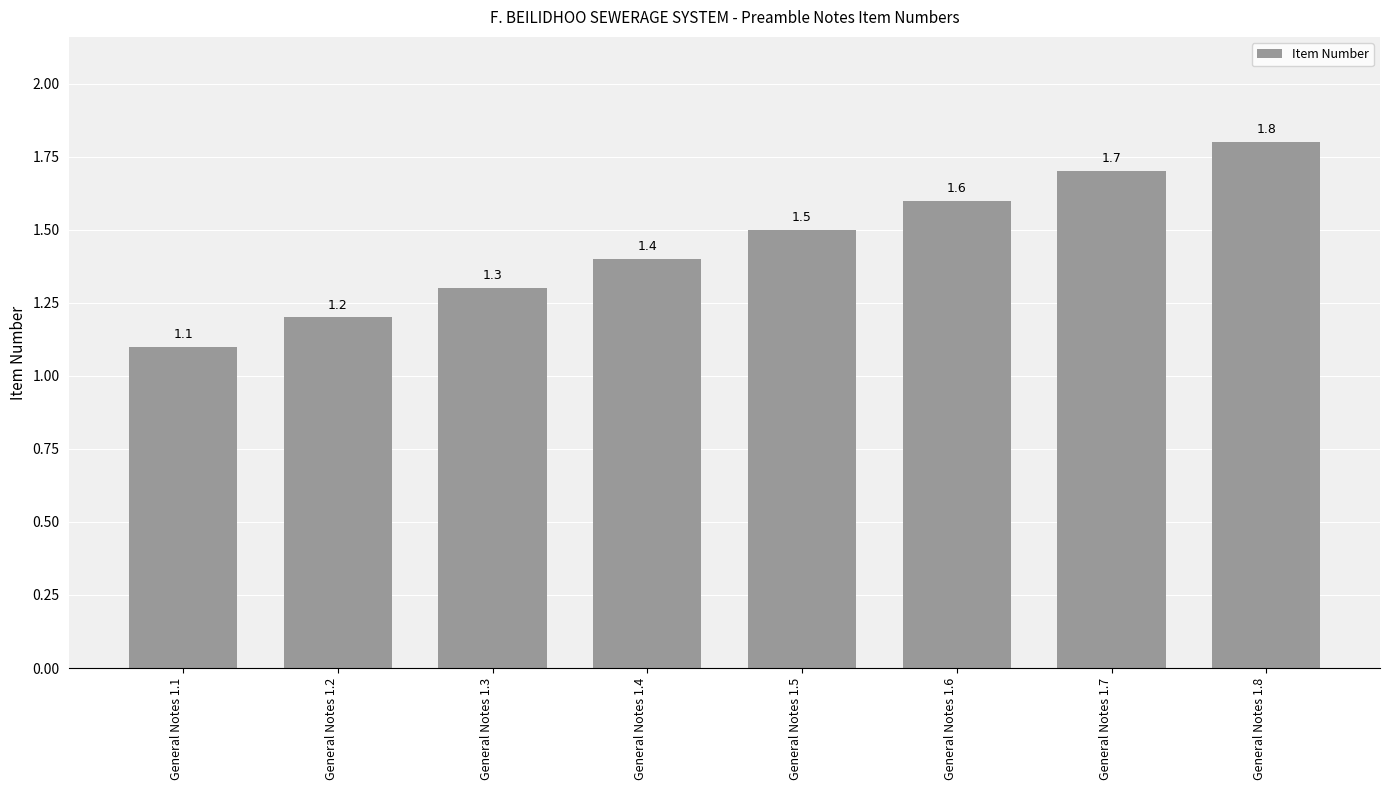

Are the bars grouped side by side (vs. stacked)?

No